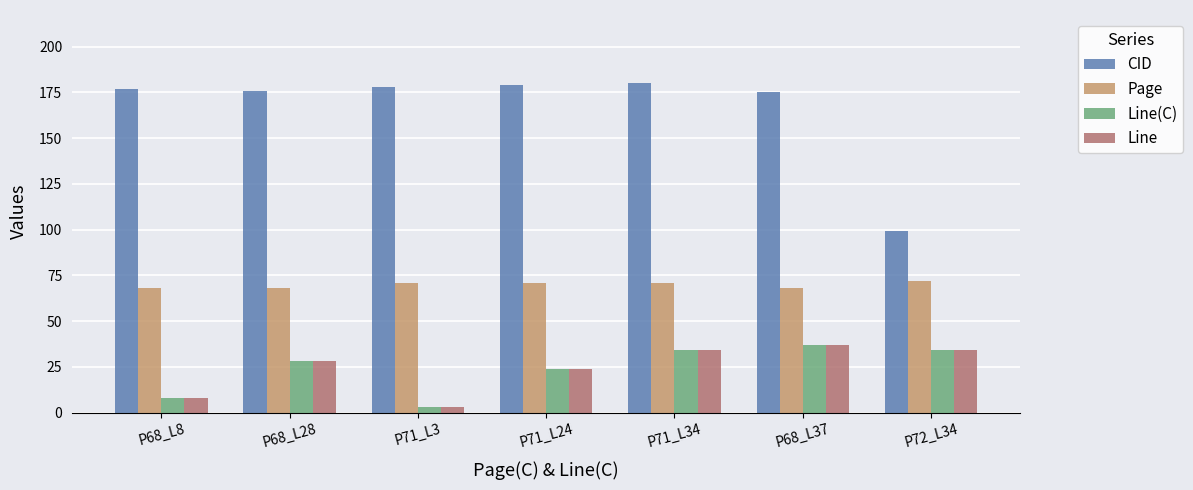

How many data points in Line(C) are less than 28?

3